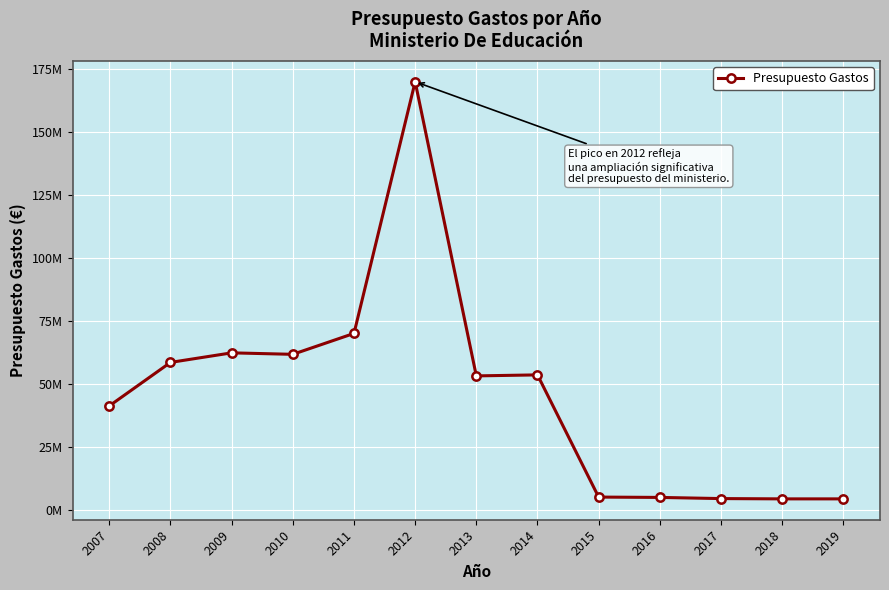

What is the change in value from 2008 to 2017?

-53949760